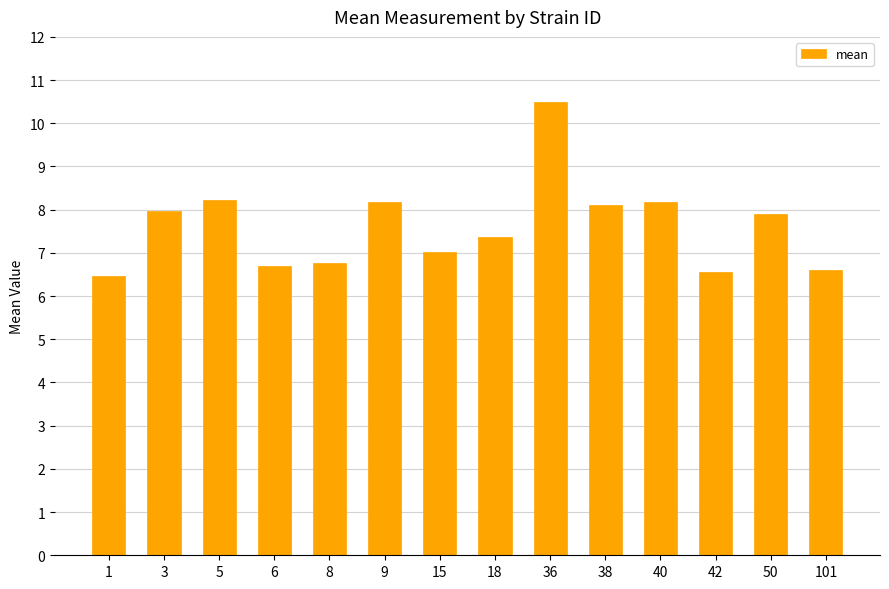

The chart shows a value of 8.0 at 3. True or false?

True